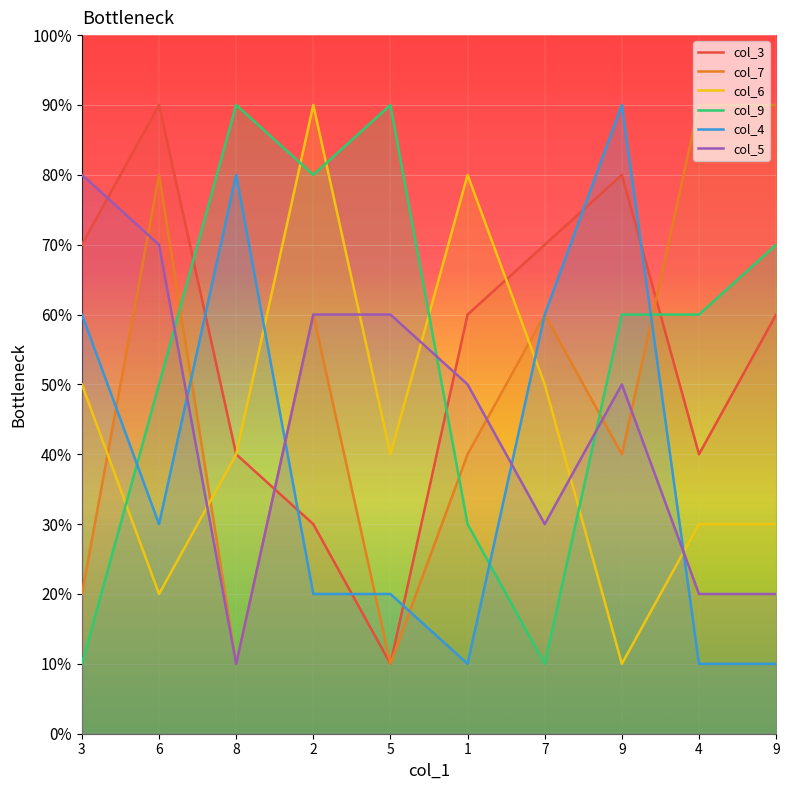

Is it true that col_4 equals 80 at 8?

True